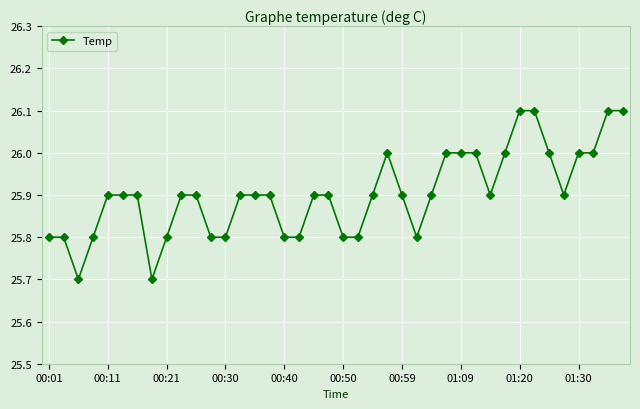

What is the greatest value displayed?

26.1